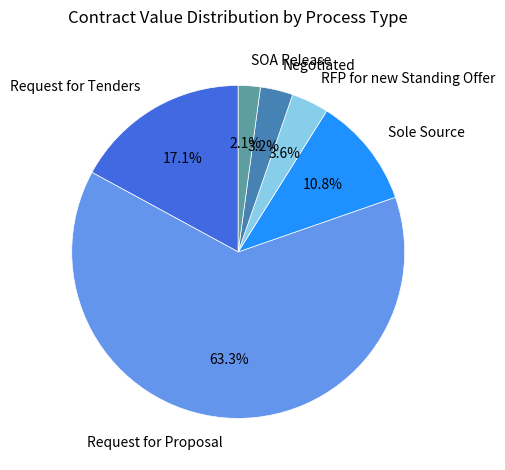

Which category accounts for the majority?

Request for Proposal